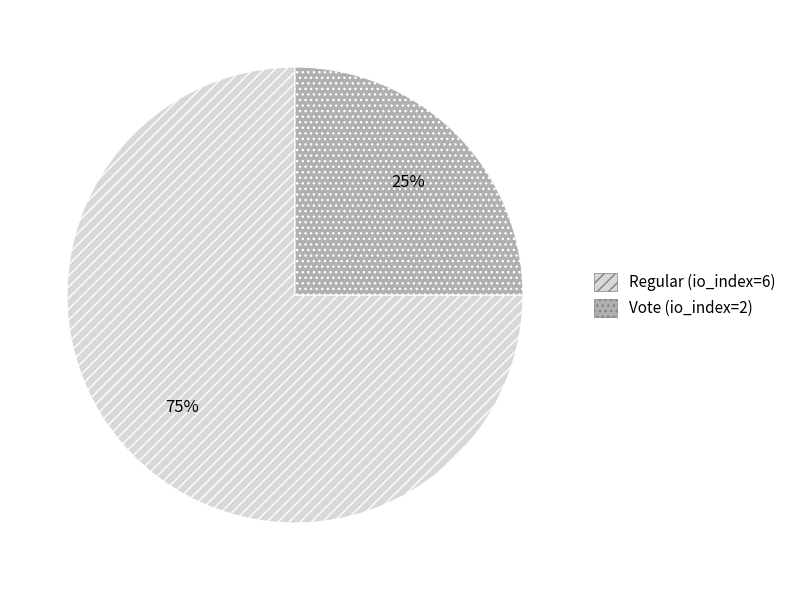

True or false: Vote (io_index=2) accounts for 25% of the total.

True